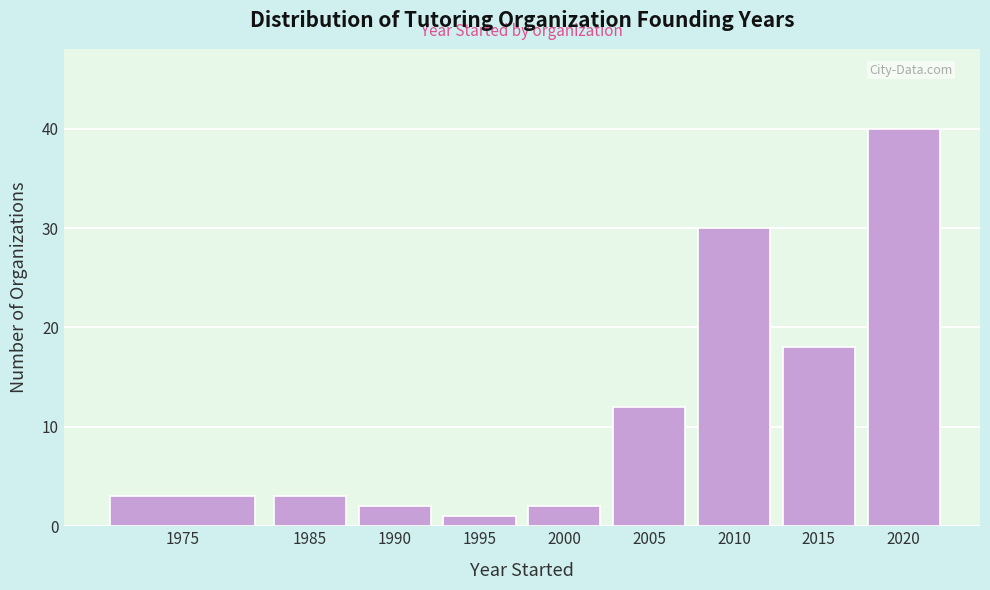

Reading left to right, list all the values displayed in this chart.

3	3	2	1	2	12	30	18	40